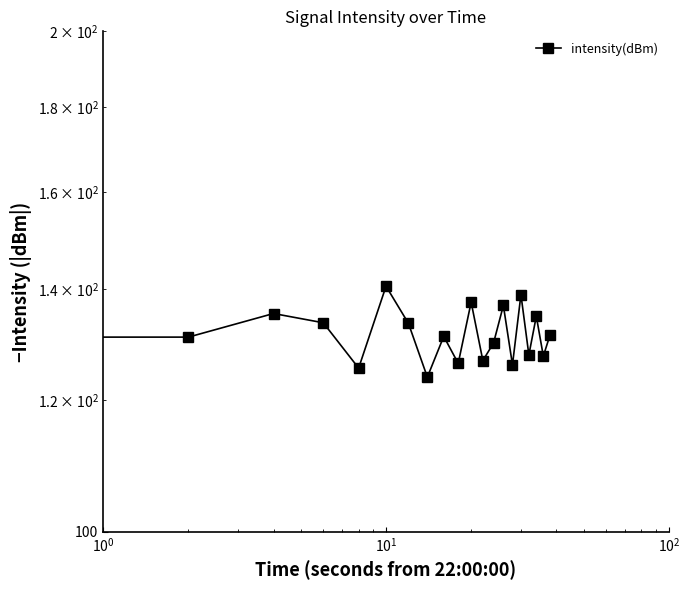

Count the number of values greater than 131.

10